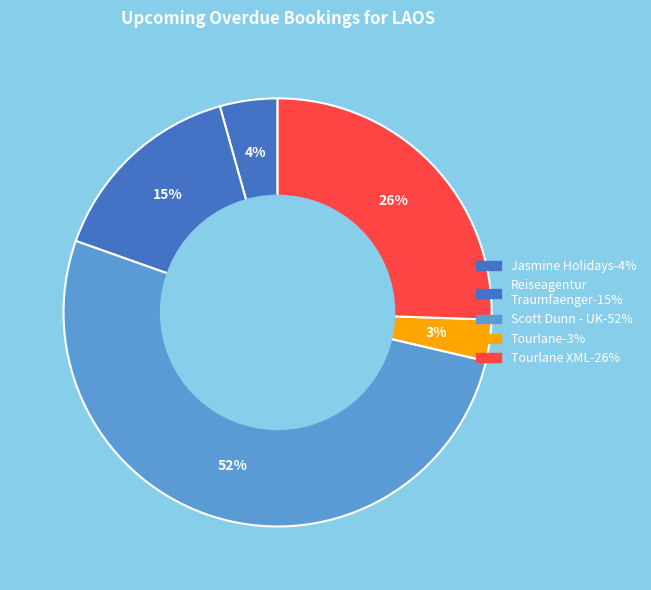

How many slices are in this pie chart?

5